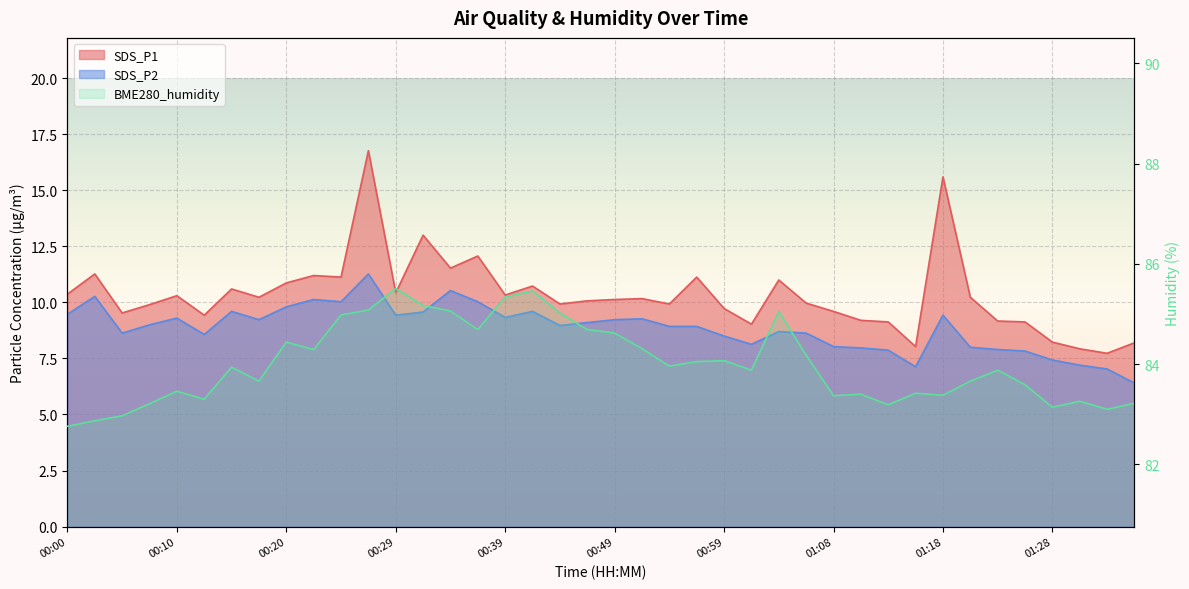

What is the approximate value of SDS_P2 at 01:08?

8.0